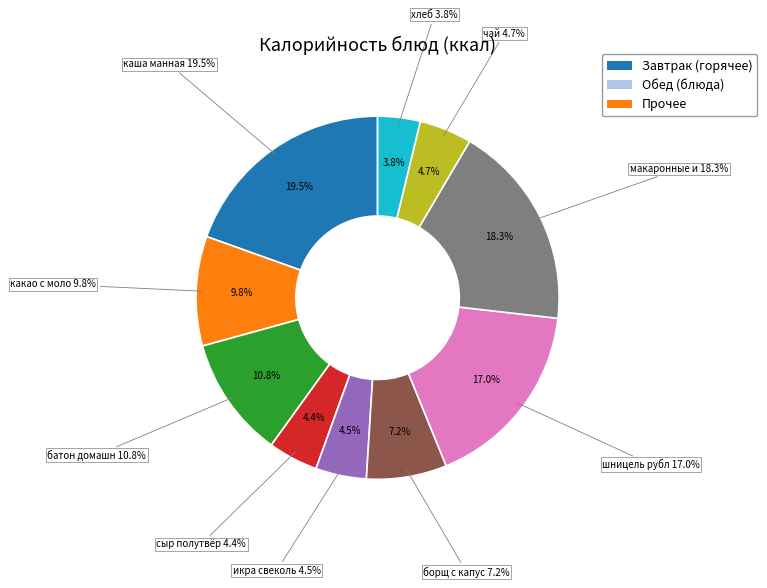

Rank the categories by value from lowest to highest.

хлеб, сыр полутвёрдый, икра свекольная, чай, борщ с капустой, какао с молоком, батон домашний, шницель рубленный, макаронные изделия, каша манная